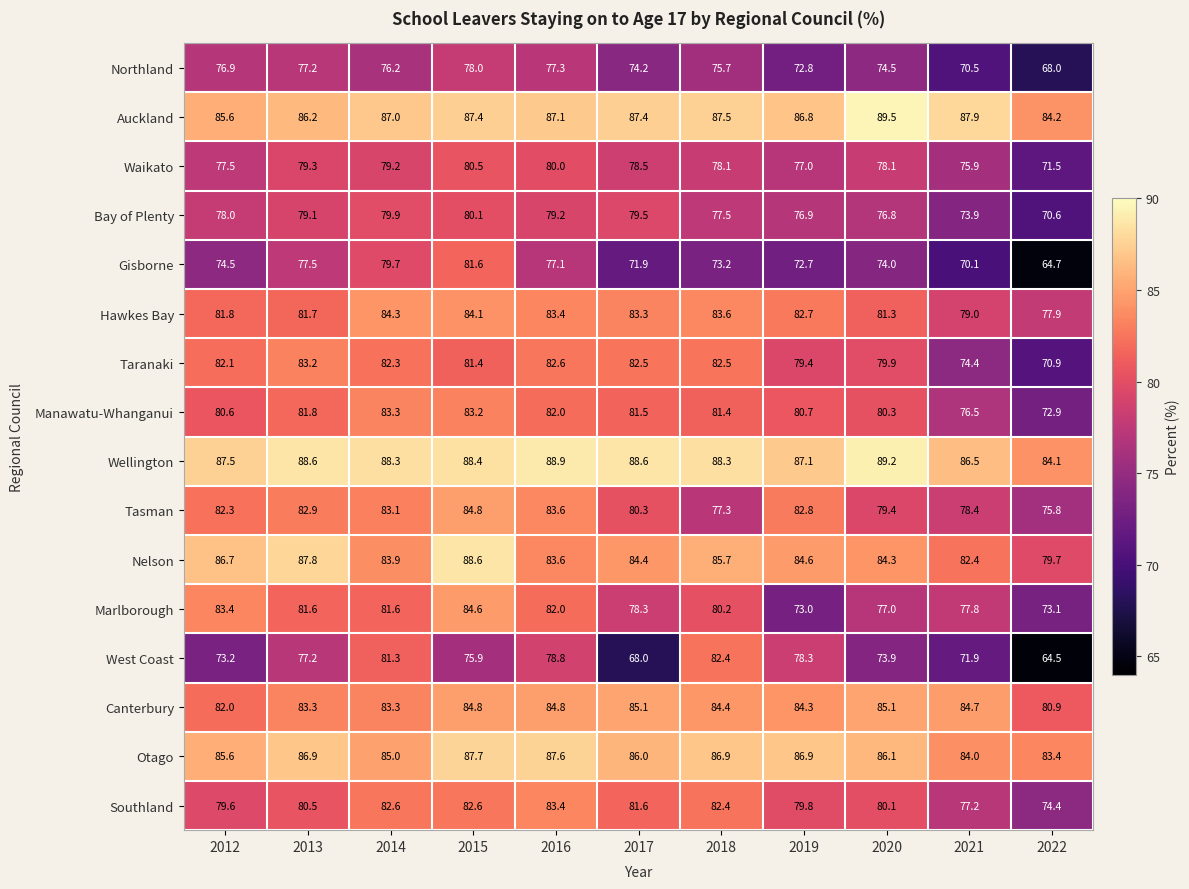

Read the Nelson value at 2020.

84.3